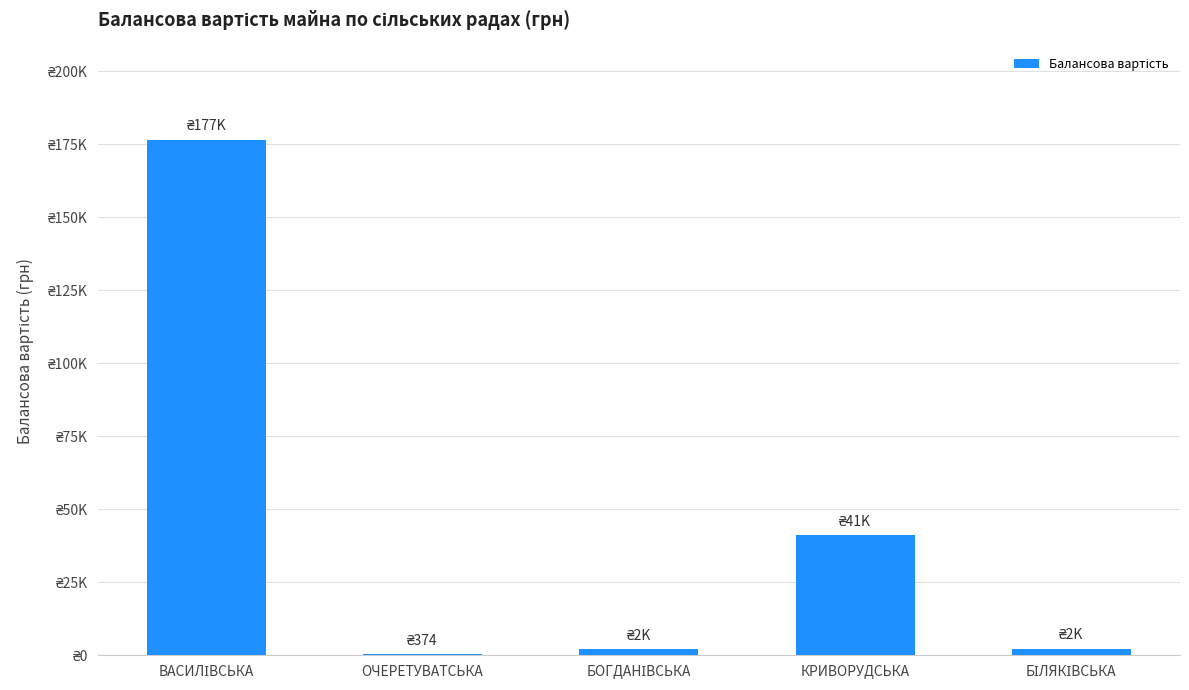

Approximately how many times larger is the value at ВАСИЛІВСЬКА compared to БОГДАНІВСЬКА?

83.7